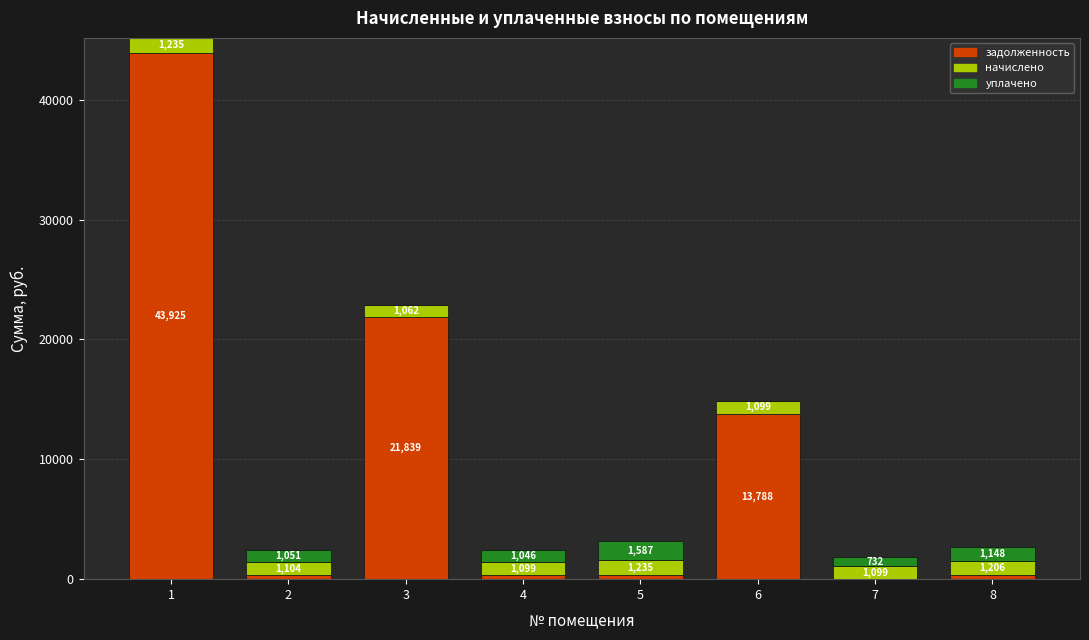

Is it true that задолженность equals 352.6 at 5?

True